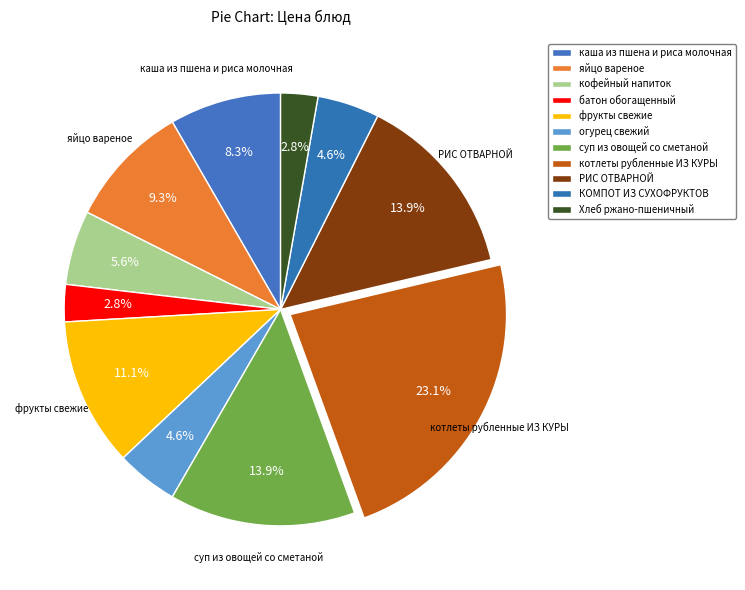

How many segments does this pie chart have?

11